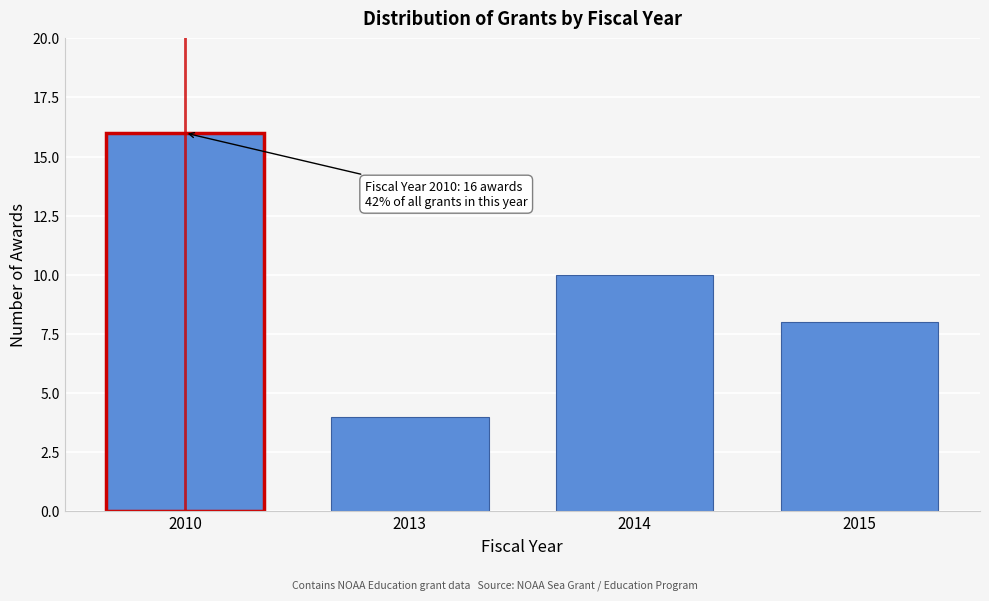

Reading right to left, transcribe all the data shown in this chart.

2015=8	2014=10	2013=4	2010=16